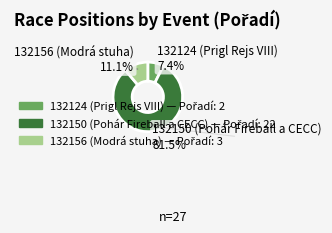

Rank the categories by value from lowest to highest.

132124 (Prigl Rejs VIII), 132156 (Modrá stuha), 132150 (Pohár Fireball a CECC)